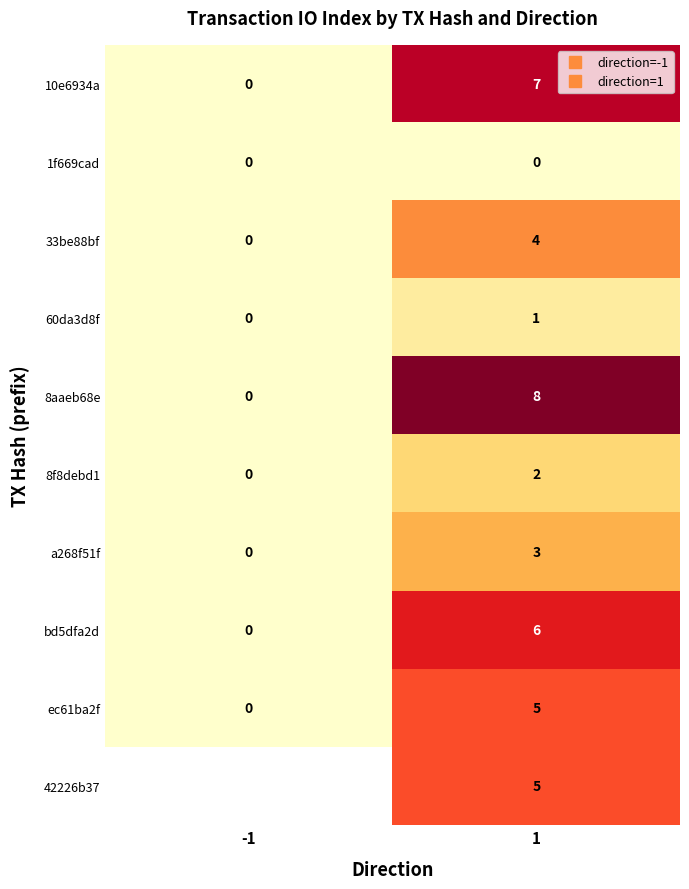

Which series has the largest range (max minus min)?

8aaeb68e